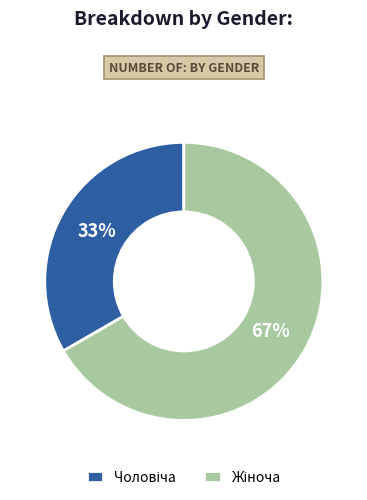

Is there any slice that represents more than half of the pie?

Yes